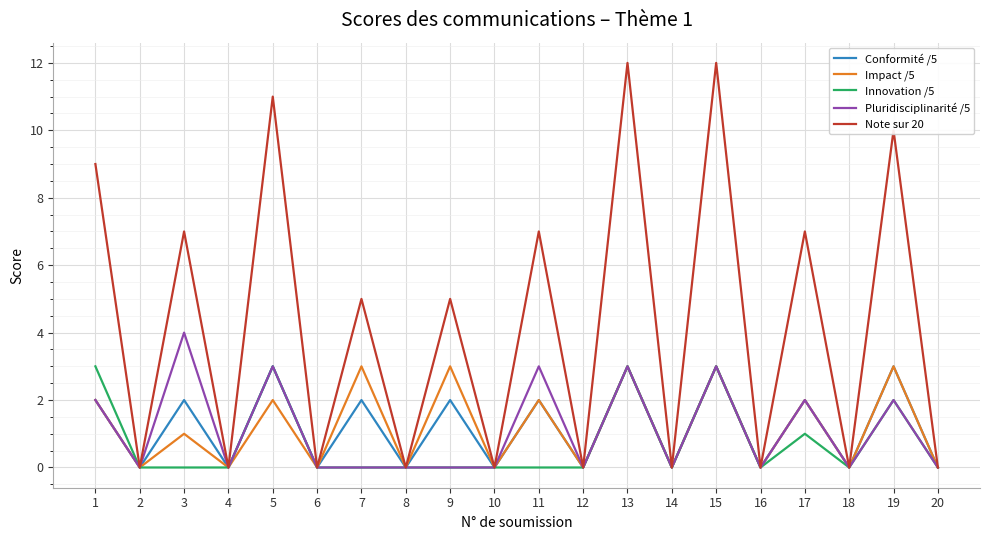

Which series has the largest total across all categories?

Note sur 20